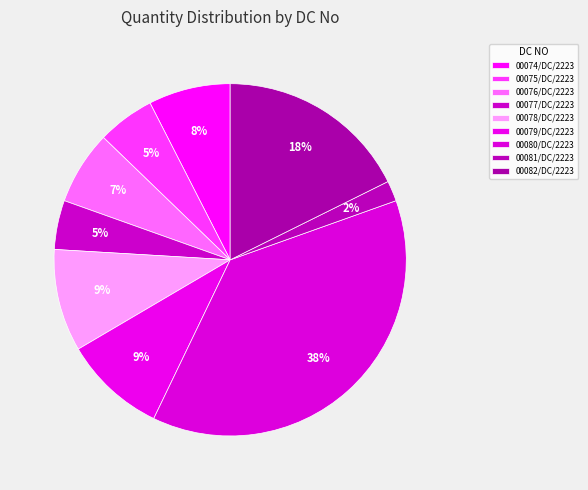

What percentage is NOT represented by 00075/DC/2223?

94.7%